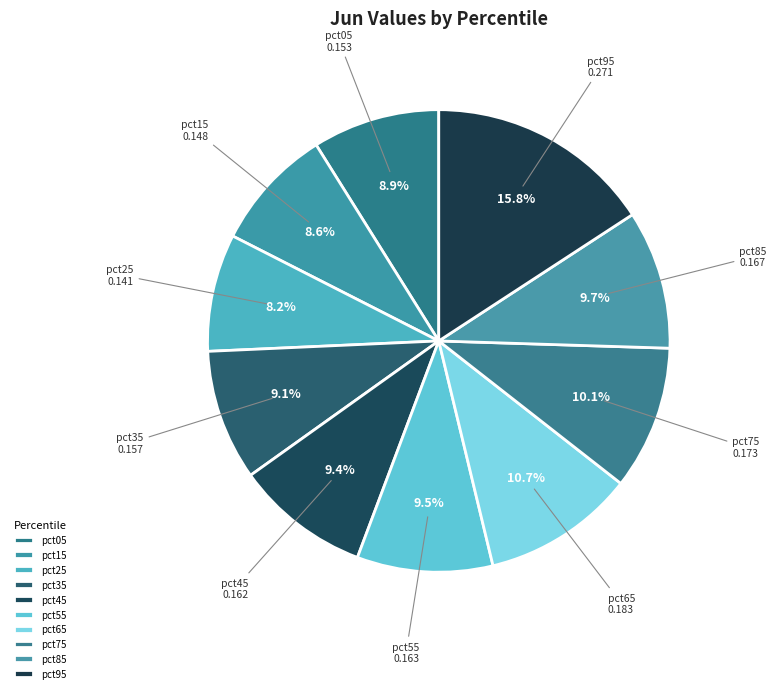

Is there any slice that represents more than half of the pie?

No